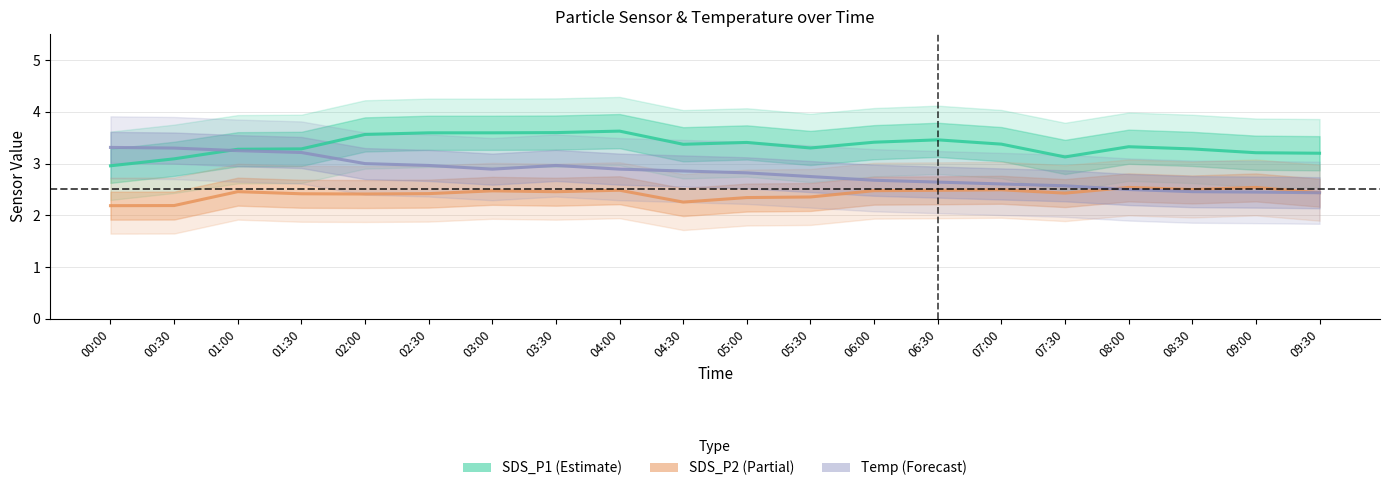

Is this an area chart (filled region under the line)?

No